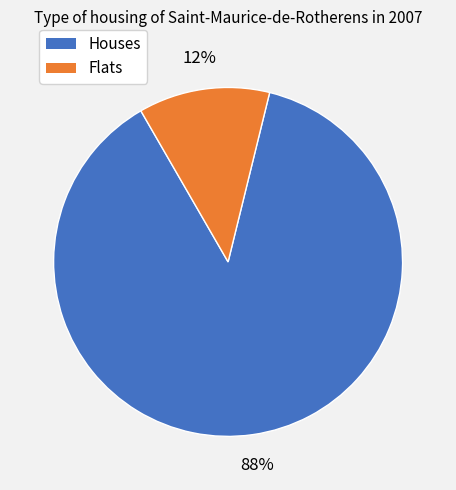

To the nearest percent, what is the average slice percentage?

50%